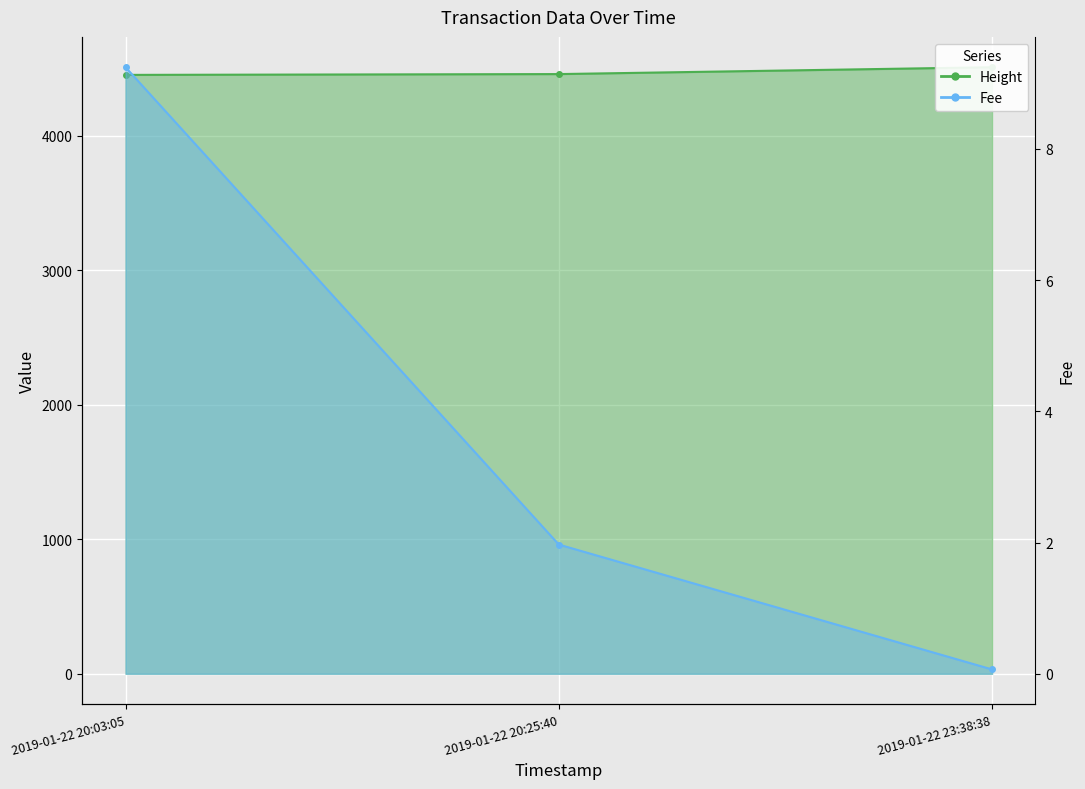

Rank the series by their average value, from highest to lowest.

Height, Fee